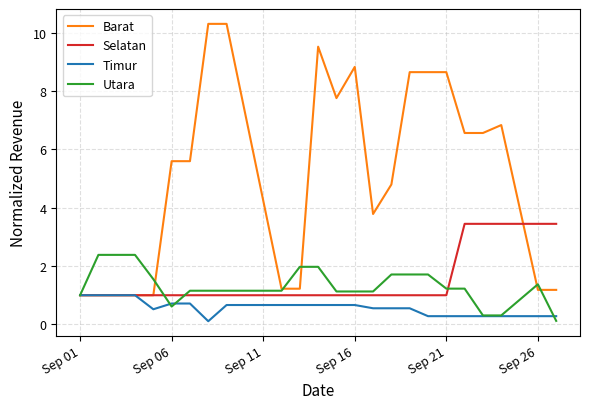

True or false: Selatan and Barat cross at least once.

True